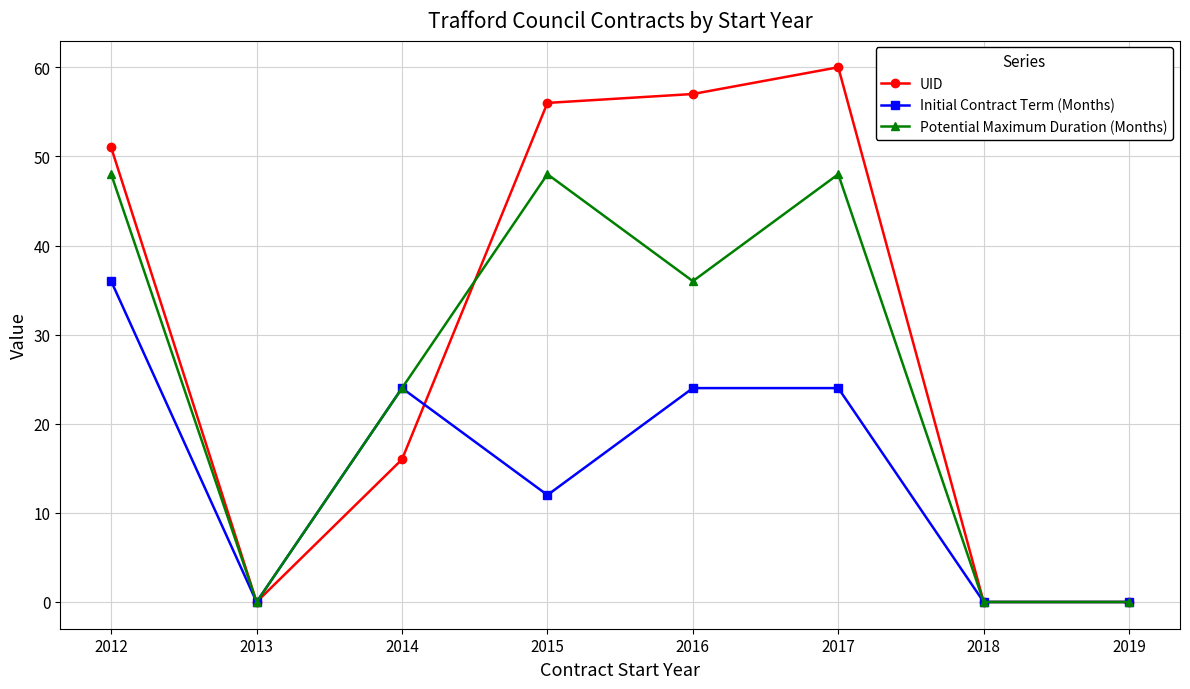

Reading right to left, transcribe all the data shown in this chart.

UID: 2019=0	2018=0	2017=60	2016=57	2015=56	2014=16	2013=0	2012=51
Initial Contract Term (Months): 2019=0	2018=0	2017=24	2016=24	2015=12	2014=24	2013=0	2012=36
Potential Maximum Duration (Months): 2019=0	2018=0	2017=48	2016=36	2015=48	2014=24	2013=0	2012=48